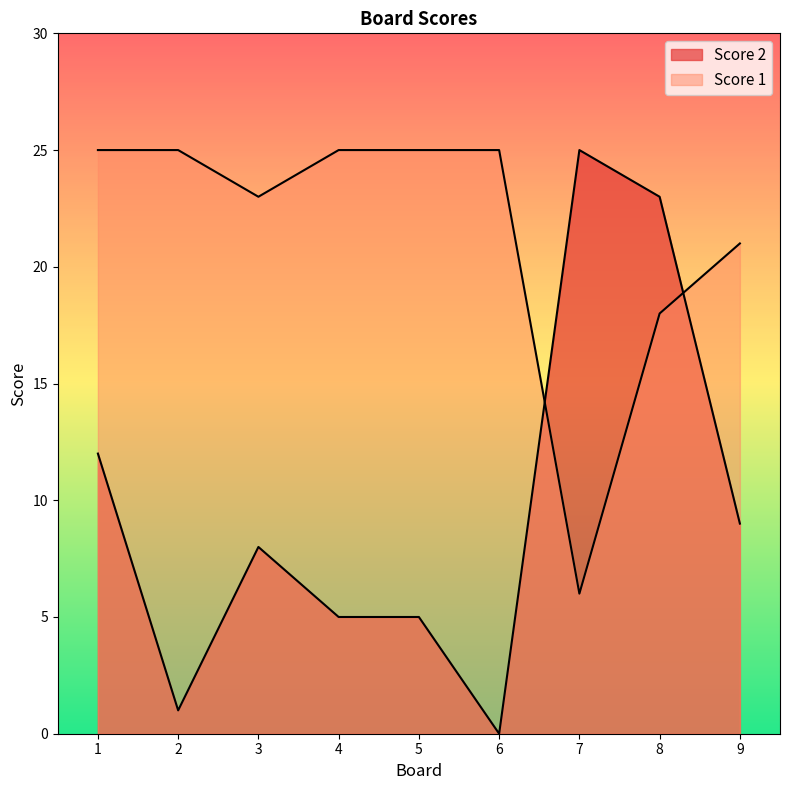

At which category is the sum across all series the highest?

8